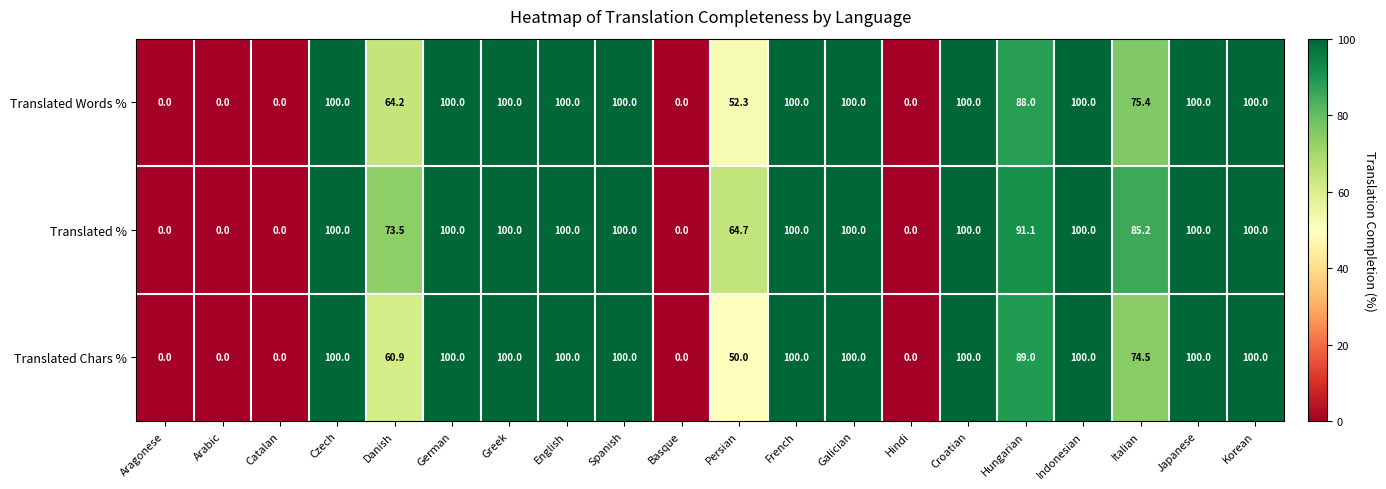

What is the sum of the Translated % values at English and Basque?

100.0